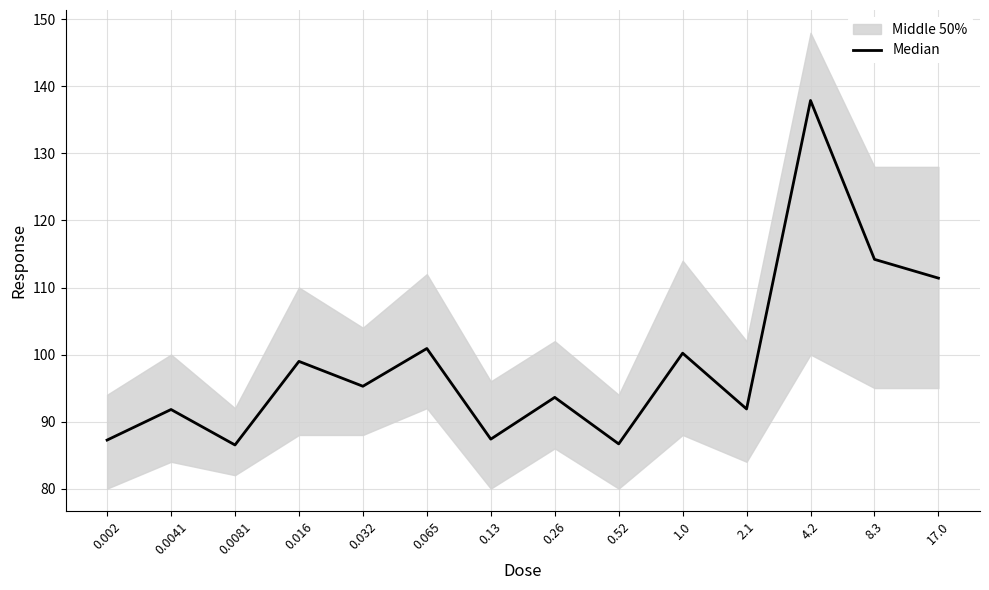

What is the value of the 11th point from the left?

91.9